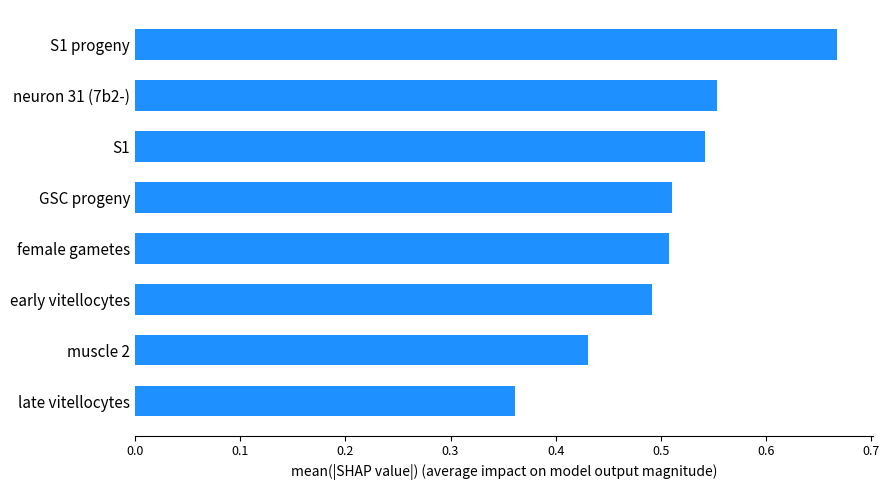

Between GSC progeny and late vitellocytes, which is larger?

GSC progeny